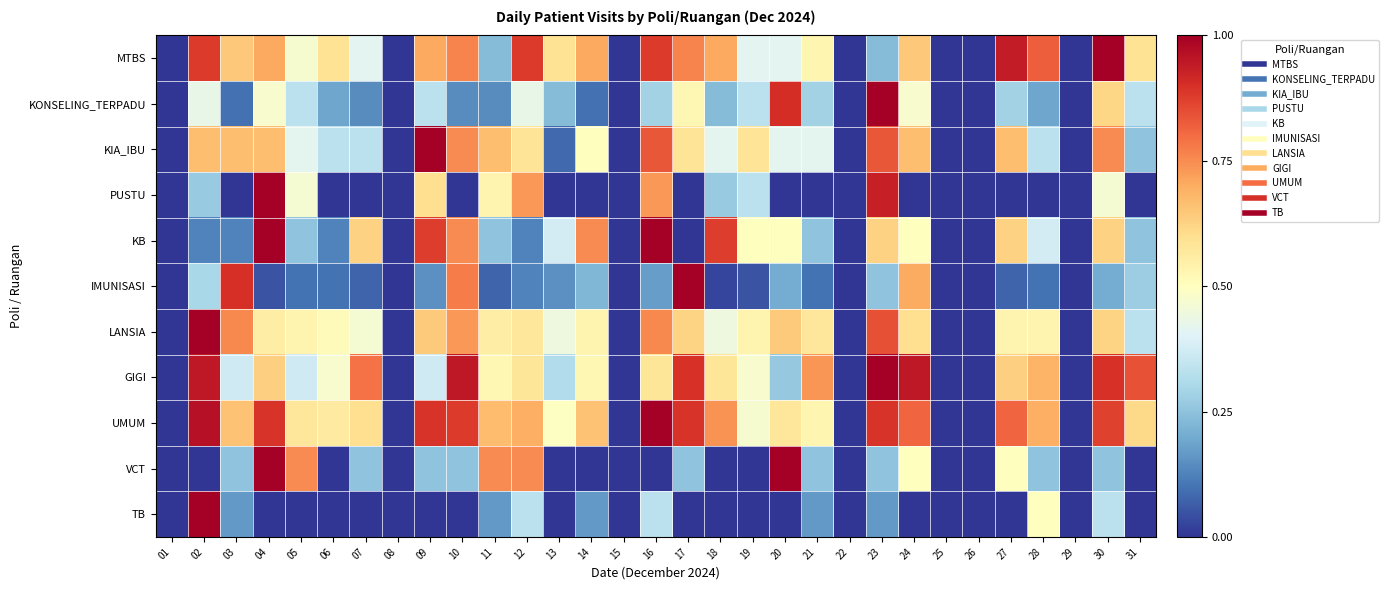

Reading left to right, list all the values displayed in this chart.

MTBS: 01=0.0	02=0.9	03=0.6	04=0.7	05=0.5	06=0.6	07=0.4	08=0.0	09=0.7	10=0.8	11=0.2	12=0.9	13=0.6	14=0.7	15=0.0	16=0.9	17=0.8	18=0.7	19=0.4	20=0.4	21=0.5	22=0.0	23=0.2	24=0.6	25=0.0	26=0.0	27=0.9	28=0.8	29=0.0	30=1.0	31=0.6
KONSELING_TERPADU: 01=0.0	02=0.4	03=0.1	04=0.5	05=0.3	06=0.2	07=0.1	08=0.0	09=0.3	10=0.1	11=0.1	12=0.4	13=0.2	14=0.1	15=0.0	16=0.3	17=0.5	18=0.2	19=0.3	20=0.9	21=0.3	22=0.0	23=1.0	24=0.5	25=0.0	26=0.0	27=0.3	28=0.2	29=0.0	30=0.6	31=0.3
KIA_IBU: 01=0.0	02=0.7	03=0.7	04=0.7	05=0.4	06=0.3	07=0.3	08=0.0	09=1.0	10=0.8	11=0.7	12=0.6	13=0.1	14=0.5	15=0.0	16=0.8	17=0.6	18=0.4	19=0.6	20=0.4	21=0.4	22=0.0	23=0.8	24=0.7	25=0.0	26=0.0	27=0.7	28=0.3	29=0.0	30=0.8	31=0.2
PUSTU: 01=0.0	02=0.3	03=0.0	04=1.0	05=0.5	06=0.0	07=0.0	08=0.0	09=0.6	10=0.0	11=0.5	12=0.7	13=0.0	14=0.0	15=0.0	16=0.7	17=0.0	18=0.3	19=0.3	20=0.0	21=0.0	22=0.0	23=0.9	24=0.0	25=0.0	26=0.0	27=0.0	28=0.0	29=0.0	30=0.5	31=0.0
KB: 01=0.0	02=0.1	03=0.1	04=1.0	05=0.2	06=0.1	07=0.6	08=0.0	09=0.9	10=0.8	11=0.2	12=0.1	13=0.4	14=0.8	15=0.0	16=1.0	17=0.0	18=0.9	19=0.5	20=0.5	21=0.2	22=0.0	23=0.6	24=0.5	25=0.0	26=0.0	27=0.6	28=0.4	29=0.0	30=0.6	31=0.2
IMUNISASI: 01=0.0	02=0.3	03=0.9	04=0.1	05=0.1	06=0.1	07=0.1	08=0.0	09=0.1	10=0.8	11=0.1	12=0.1	13=0.1	14=0.2	15=0.0	16=0.2	17=1.0	18=0.0	19=0.1	20=0.2	21=0.1	22=0.0	23=0.2	24=0.7	25=0.0	26=0.0	27=0.1	28=0.1	29=0.0	30=0.2	31=0.3
LANSIA: 01=0.0	02=1.0	03=0.8	04=0.6	05=0.5	06=0.5	07=0.5	08=0.0	09=0.6	10=0.7	11=0.6	12=0.6	13=0.4	14=0.5	15=0.0	16=0.8	17=0.6	18=0.4	19=0.5	20=0.6	21=0.6	22=0.0	23=0.8	24=0.6	25=0.0	26=0.0	27=0.5	28=0.5	29=0.0	30=0.6	31=0.3
GIGI: 01=0.0	02=0.9	03=0.4	04=0.6	05=0.4	06=0.5	07=0.8	08=0.0	09=0.4	10=0.9	11=0.5	12=0.6	13=0.3	14=0.5	15=0.0	16=0.6	17=0.9	18=0.6	19=0.5	20=0.3	21=0.7	22=0.0	23=1.0	24=0.9	25=0.0	26=0.0	27=0.6	28=0.7	29=0.0	30=0.9	31=0.8
UMUM: 01=0.0	02=1.0	03=0.7	04=0.9	05=0.6	06=0.6	07=0.6	08=0.0	09=0.9	10=0.9	11=0.7	12=0.7	13=0.5	14=0.7	15=0.0	16=1.0	17=0.9	18=0.7	19=0.5	20=0.6	21=0.5	22=0.0	23=0.9	24=0.8	25=0.0	26=0.0	27=0.8	28=0.7	29=0.0	30=0.9	31=0.6
VCT: 01=0.0	02=0.0	03=0.2	04=1.0	05=0.8	06=0.0	07=0.2	08=0.0	09=0.2	10=0.2	11=0.8	12=0.8	13=0.0	14=0.0	15=0.0	16=0.0	17=0.2	18=0.0	19=0.0	20=1.0	21=0.2	22=0.0	23=0.2	24=0.5	25=0.0	26=0.0	27=0.5	28=0.2	29=0.0	30=0.2	31=0.0
TB: 01=0.0	02=1.0	03=0.2	04=0.0	05=0.0	06=0.0	07=0.0	08=0.0	09=0.0	10=0.0	11=0.2	12=0.3	13=0.0	14=0.2	15=0.0	16=0.3	17=0.0	18=0.0	19=0.0	20=0.0	21=0.2	22=0.0	23=0.2	24=0.0	25=0.0	26=0.0	27=0.0	28=0.5	29=0.0	30=0.3	31=0.0